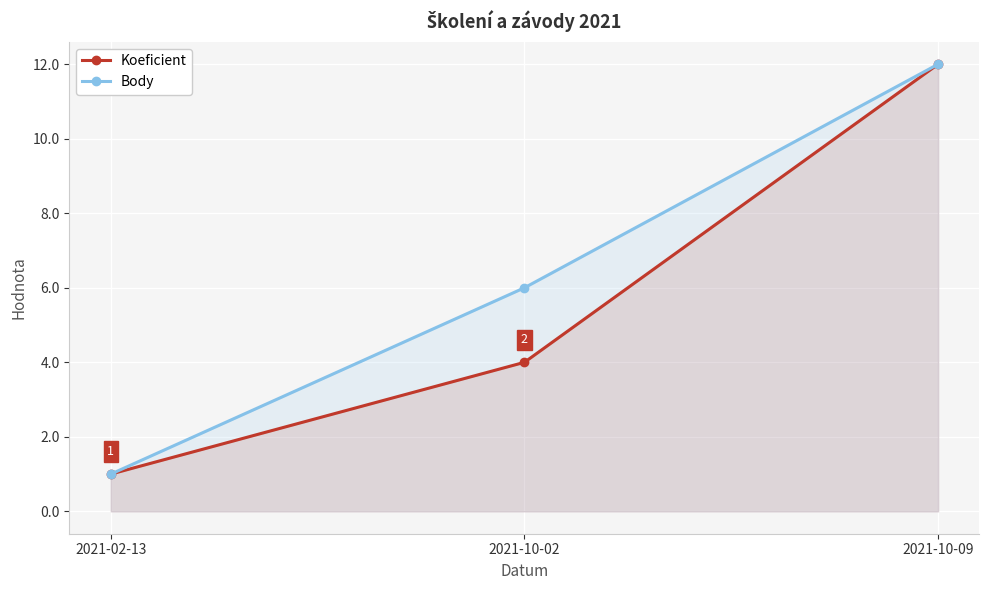

What is the total value across all series at 2021-10-09?

24